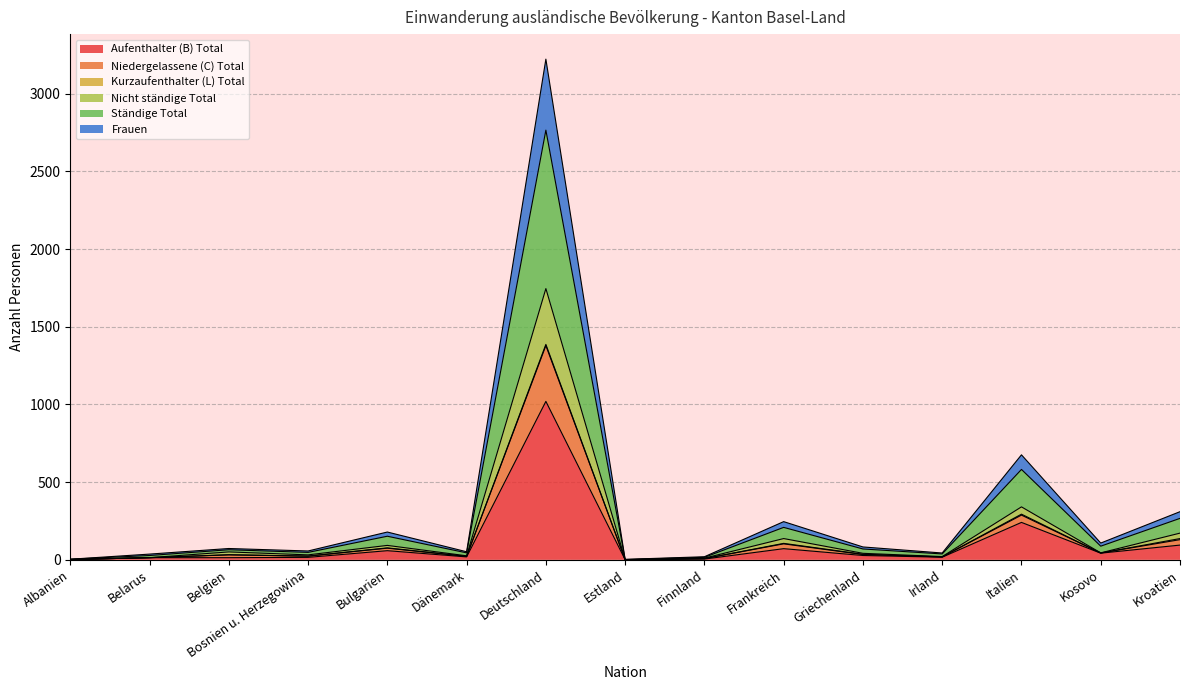

What is the sum of the Ständige Total values at Dänemark and Estland?

24